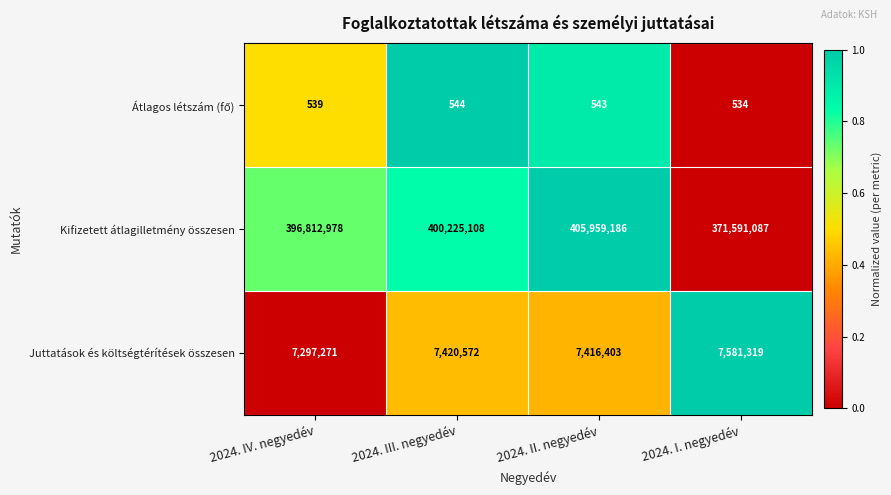

Between 2024. II. negyedév and 2024. I. negyedév, which series saw the biggest shift?

Kifizetett átlagilletmény összesen